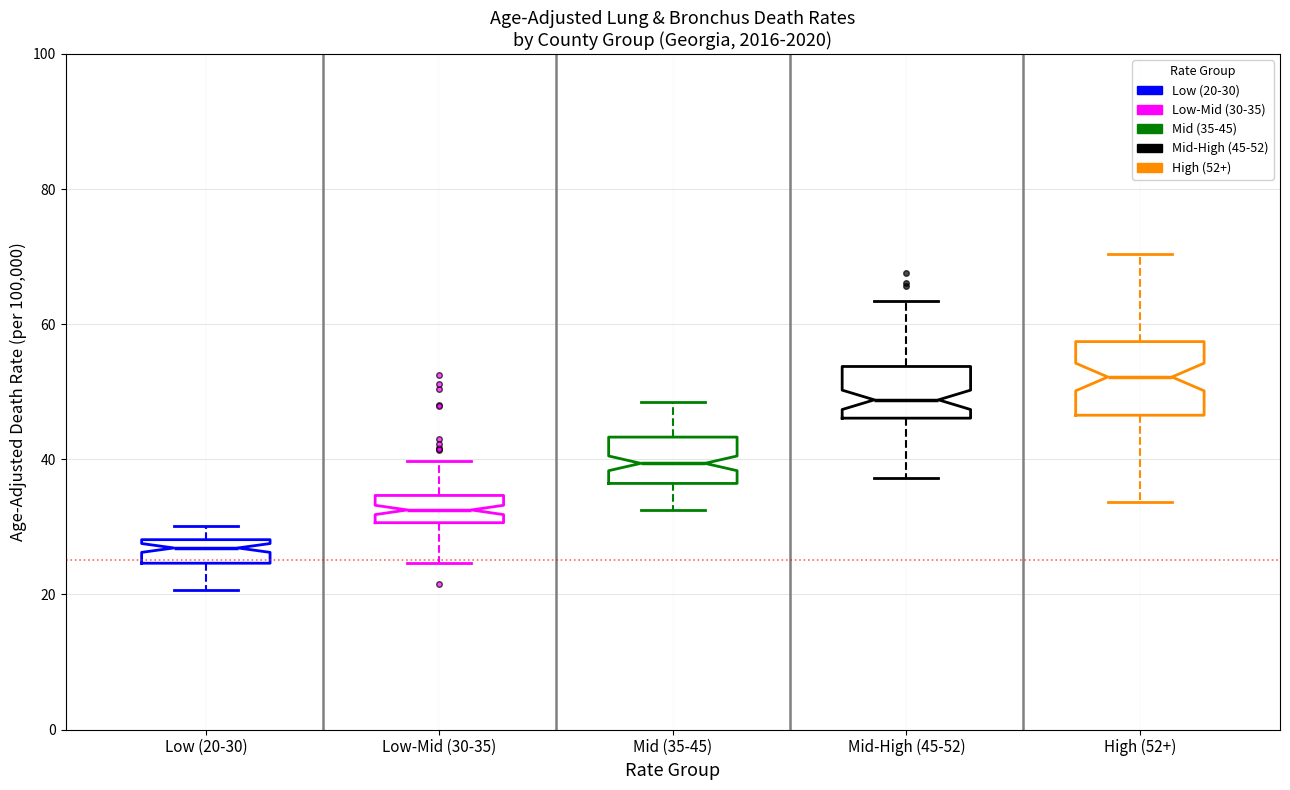

Reading left to right, transcribe this box plot: for each box, give where its median line is, the range the box spans, and where its two whiskers end, as read against the y-axis. The values are not printed on the chart, so give them approximately, as read against the axis.

Low (20-30): median 26, box 24 to 28, whiskers 20 to 30
Low-Mid (30-35): median 32, box 30 to 34, whiskers 24 to 40
Mid (35-45): median 40, box 36 to 44, whiskers 32 to 48
Mid-High (45-52): median 48, box 46 to 54, whiskers 38 to 64
High (52+): median 52, box 46 to 58, whiskers 34 to 70